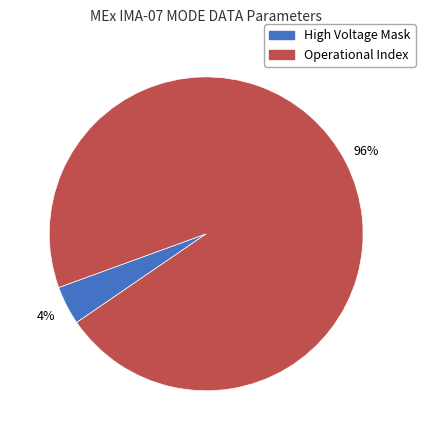

Is there any slice that represents more than half of the pie?

Yes